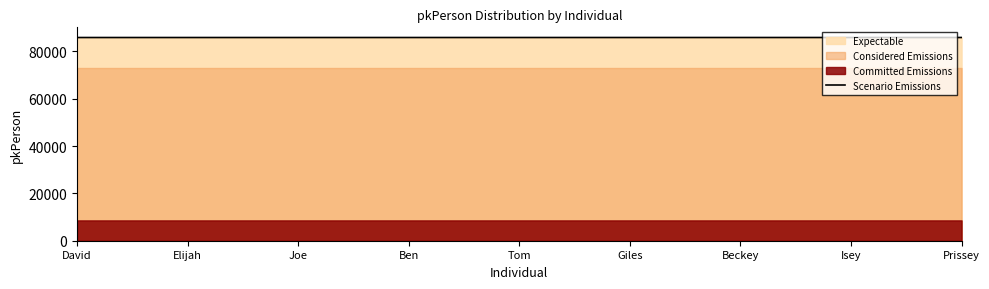

What is the difference between the maximum and minimum values?

8